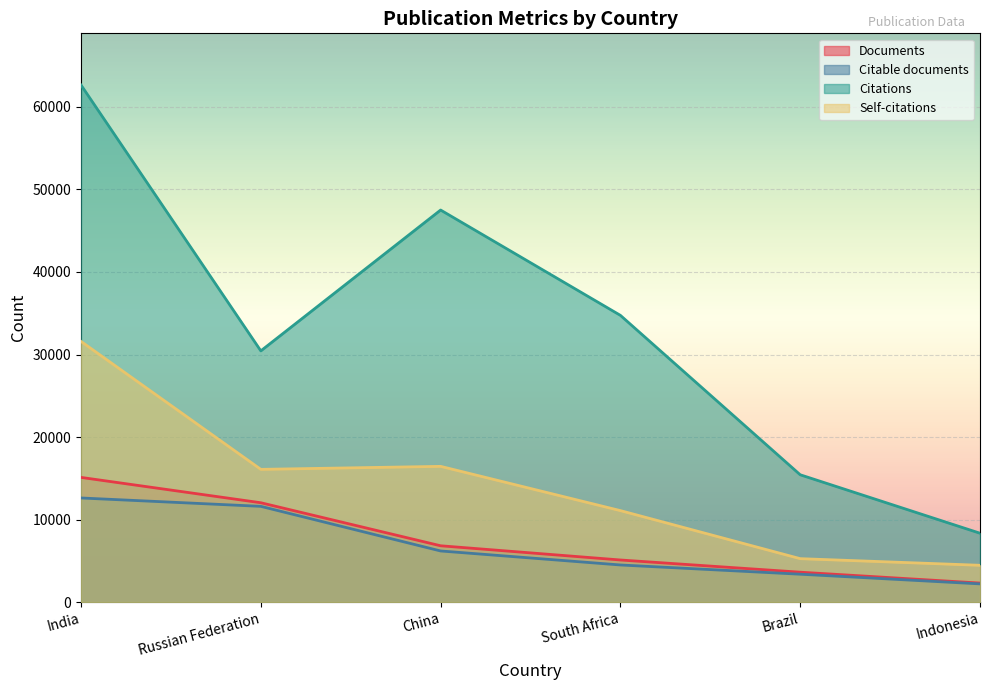

The Documents series shows 3614 at Brazil. True or false?

True